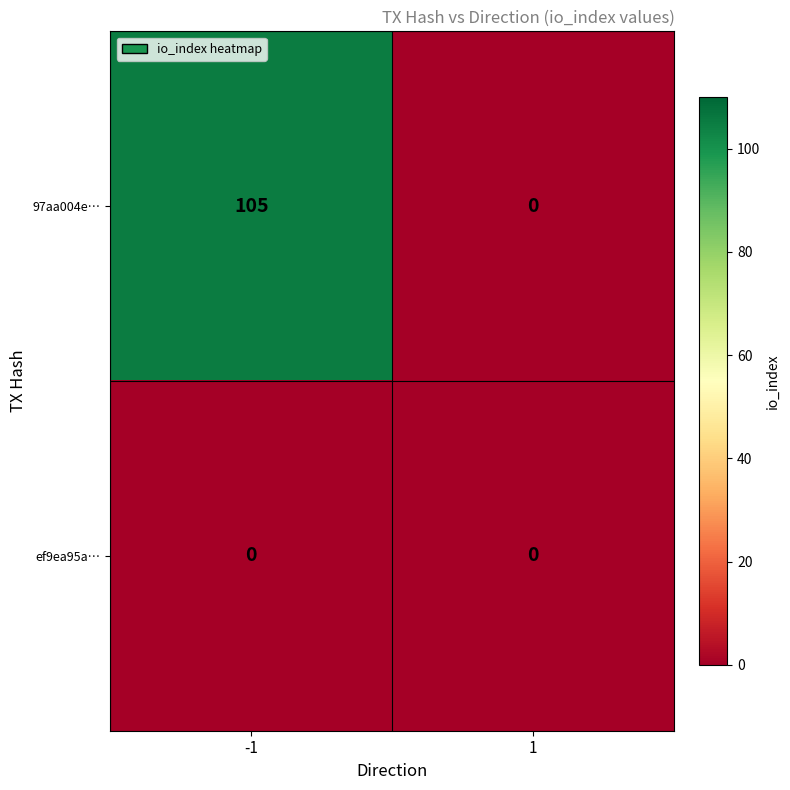

True or false: ef9ea95a… has a value of 0 at -1.

True